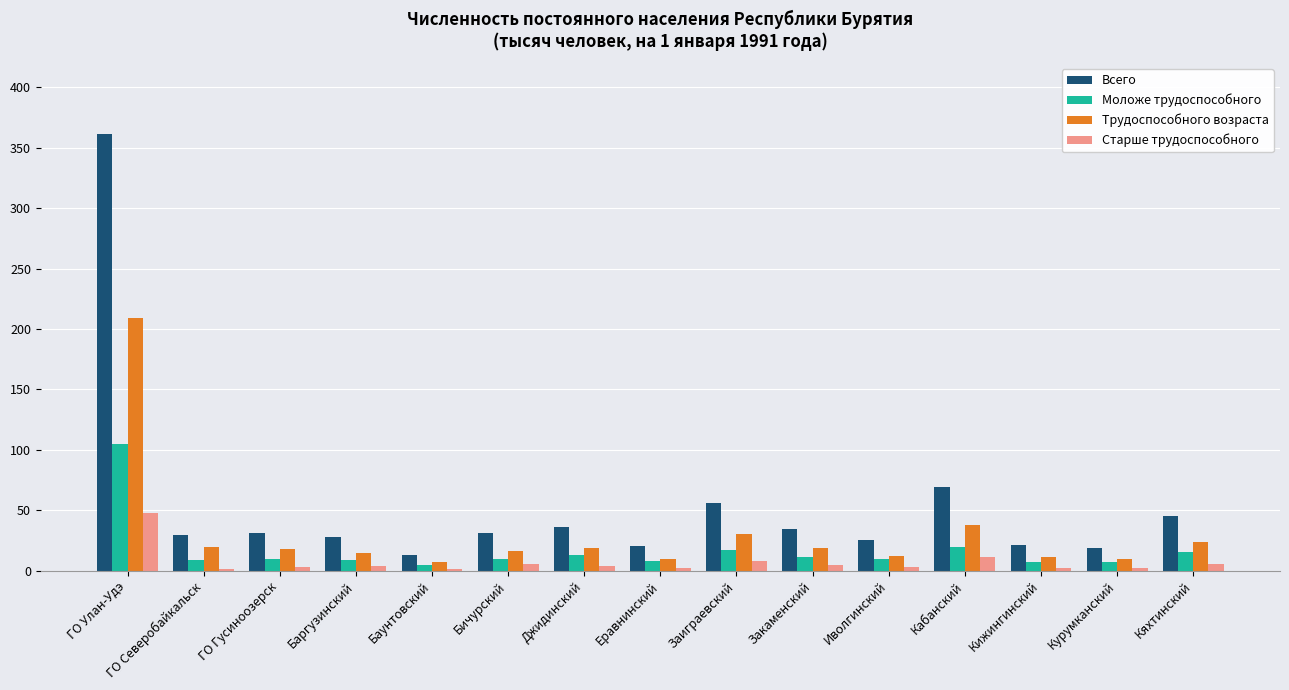

List the series in order of their peak value, highest first.

Всего, Трудоспособного возраста, Моложе трудоспособного, Старше трудоспособного